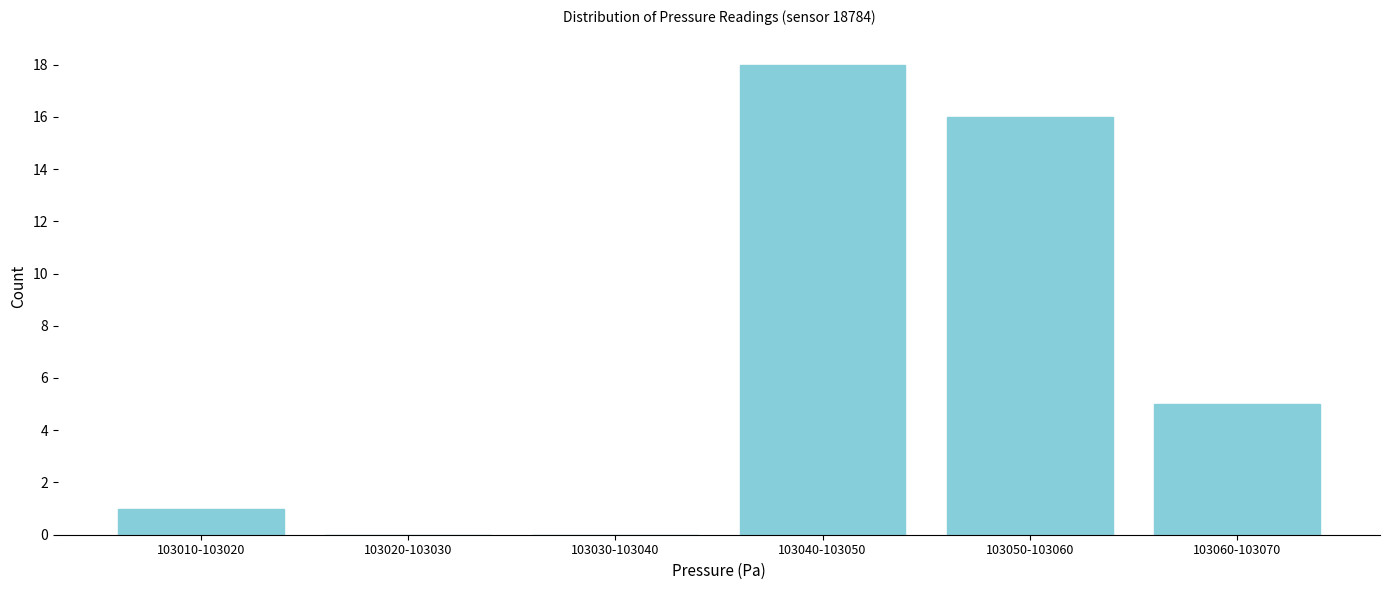

Reading left to right, list all the values displayed in this chart.

103010-103020=1	103020-103030=0	103030-103040=0	103040-103050=18	103050-103060=16	103060-103070=5